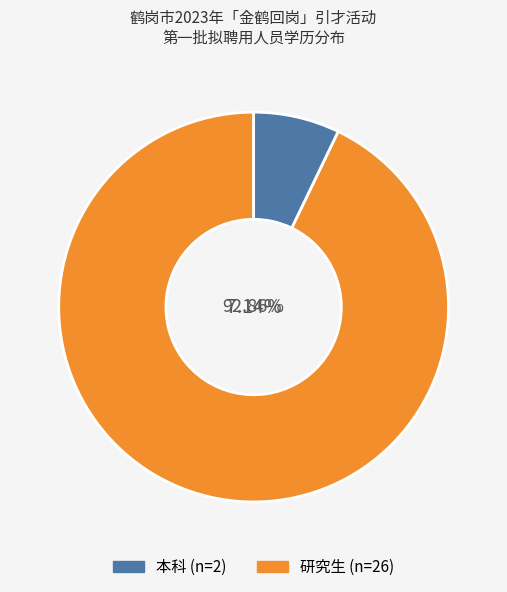

Is it true that 本科 is 7% of the pie?

True